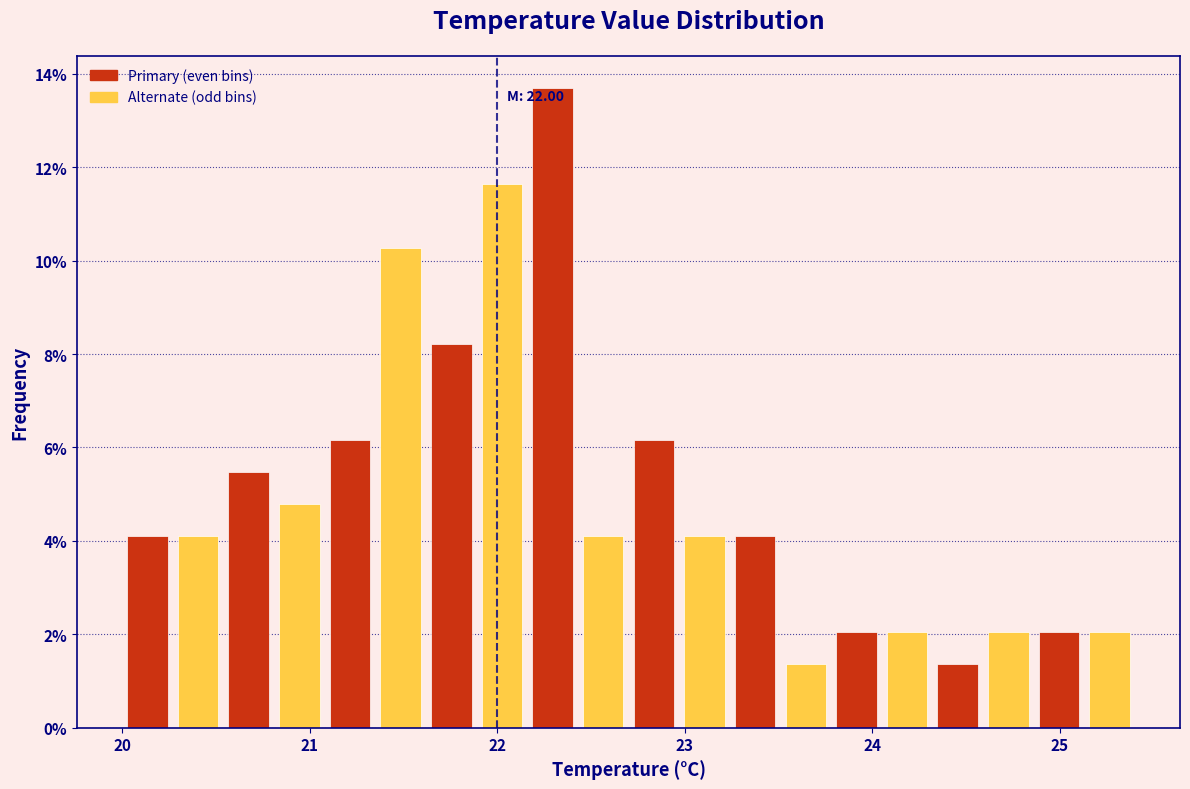

Around what value on the x-axis is the tallest bar? Give the approximate position of its centre, as read against the axis.

22.3